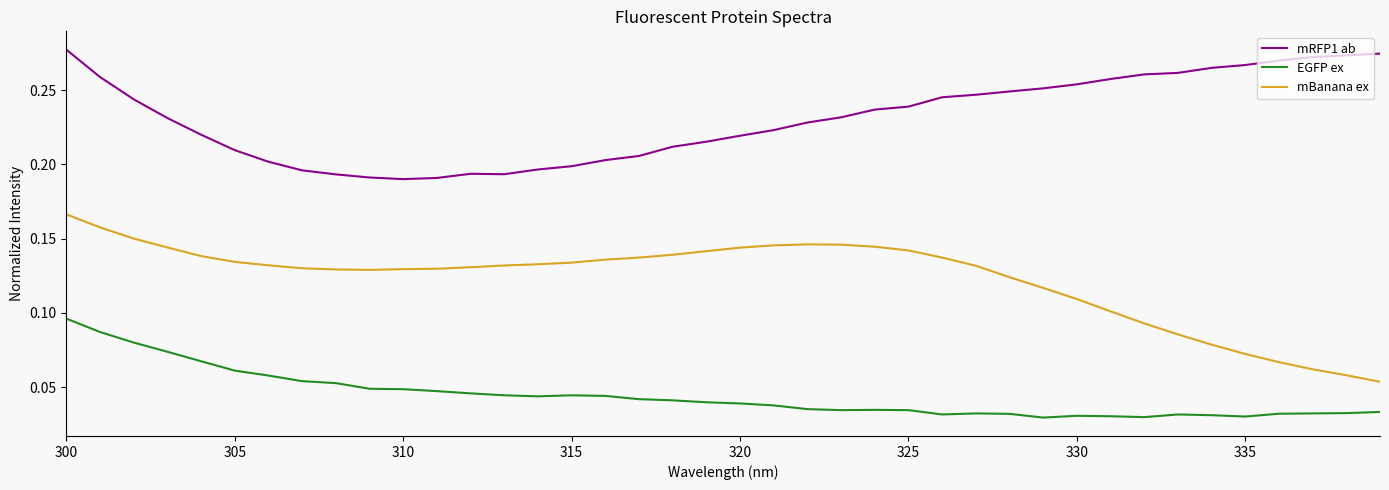

Which series has the widest spread of values?

mBanana ex